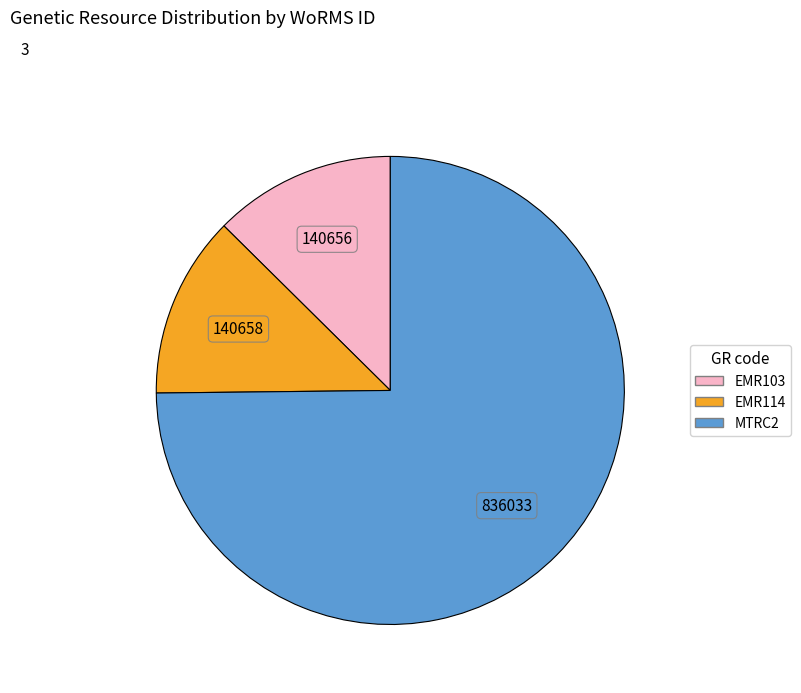

What is the largest slice in the pie chart?

MTRC2